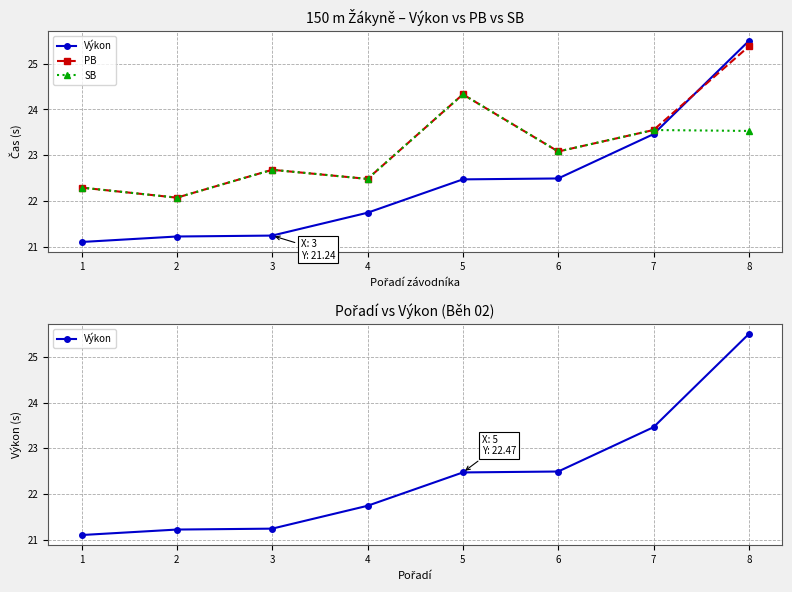

How many interior local valleys does the SB series have?

3